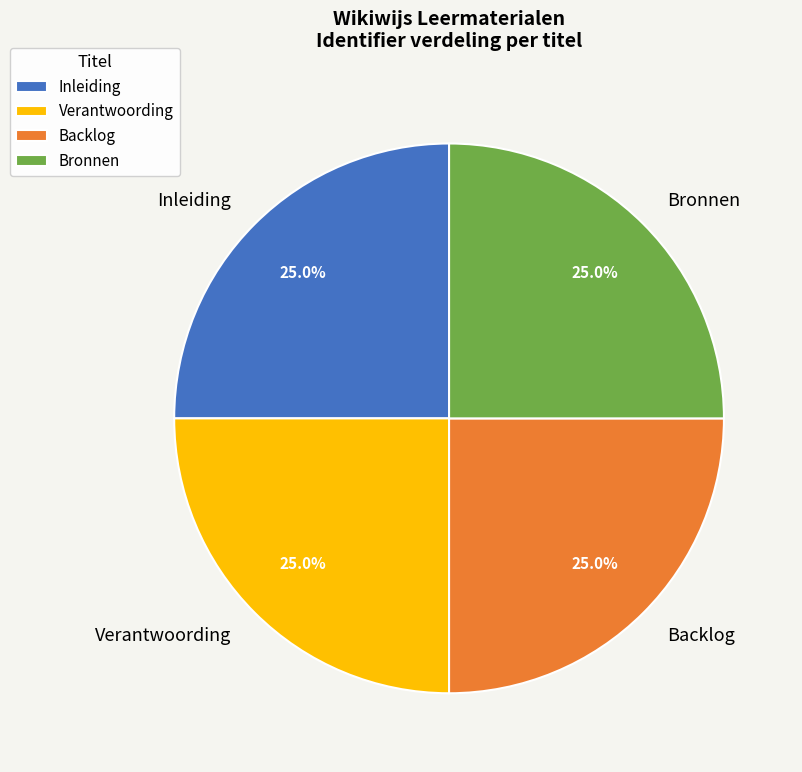

Does Verantwoording account for over 50% of the chart?

No